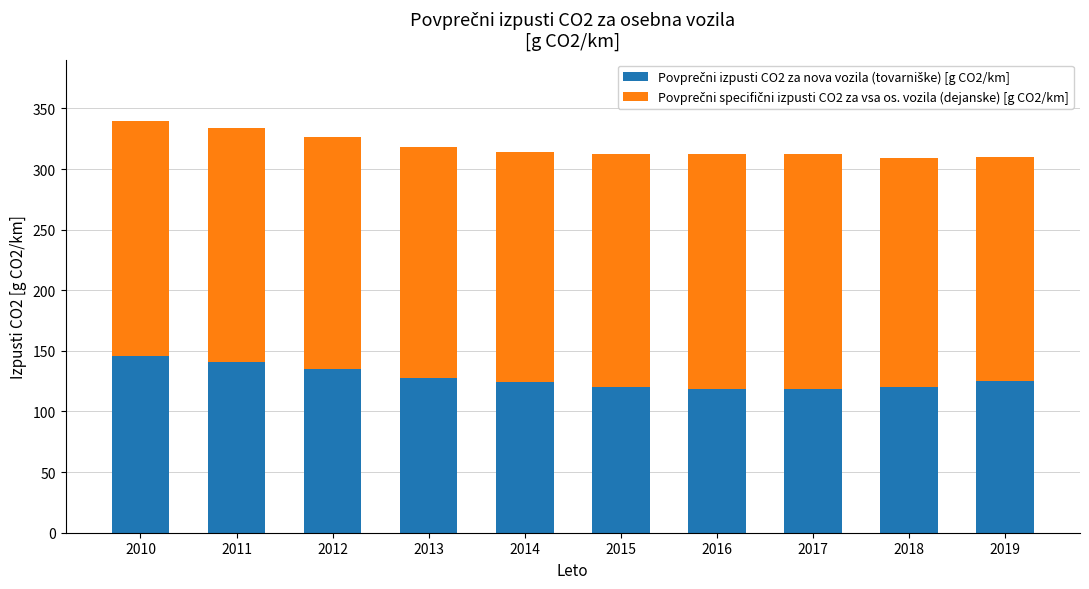

What is the total value across all series at 2017?

312.0